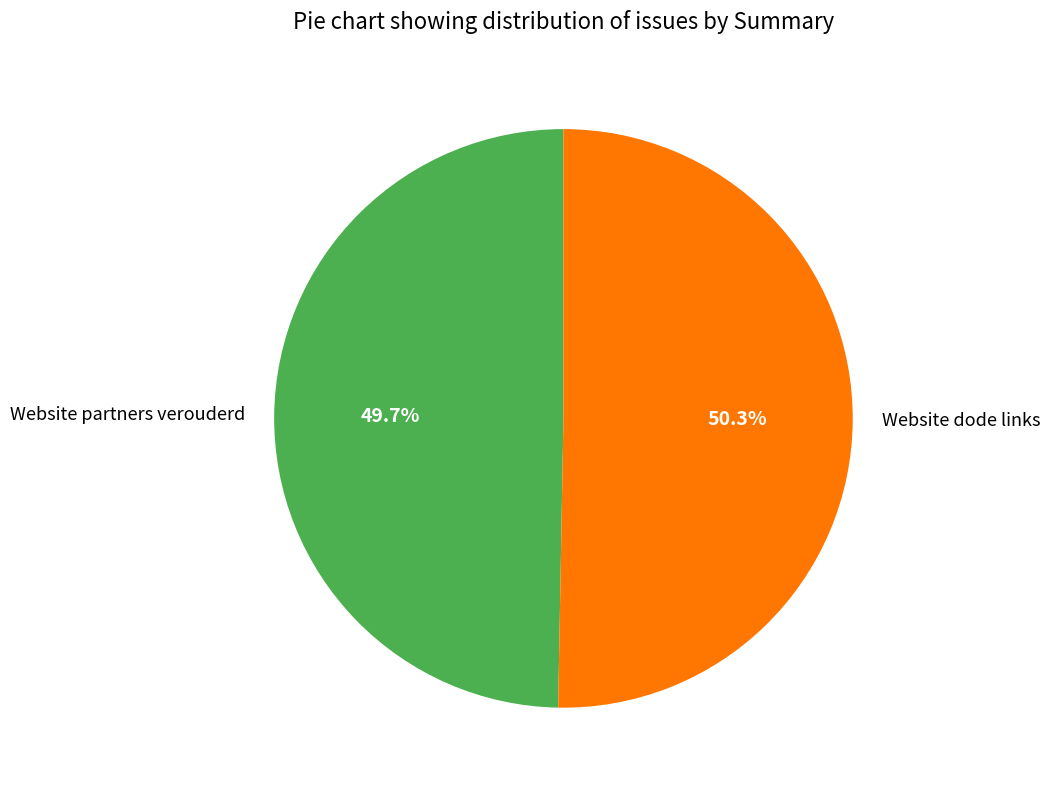

Approximately how many times larger is the value at Website dode links compared to Website partners verouderd?

1.0